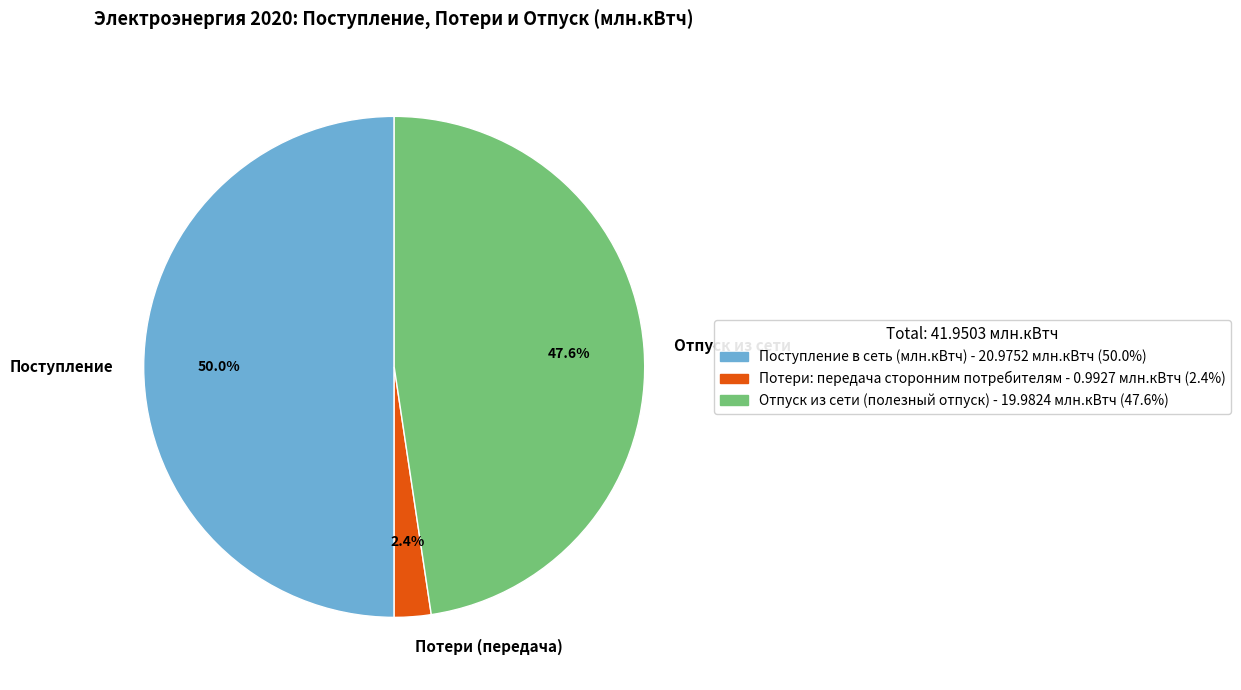

To the nearest percent, what is the difference between the largest and smallest slice percentages?

48%